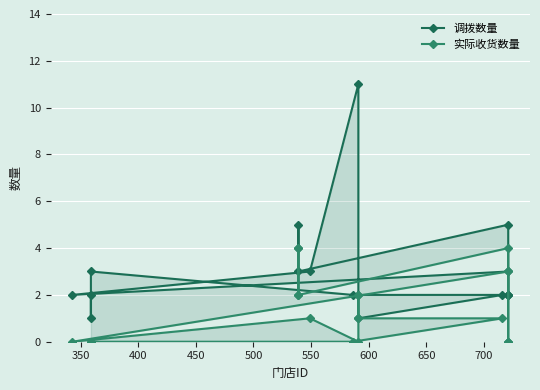

True or false: 调拨数量 has more than 1 points higher than both neighbors.

True